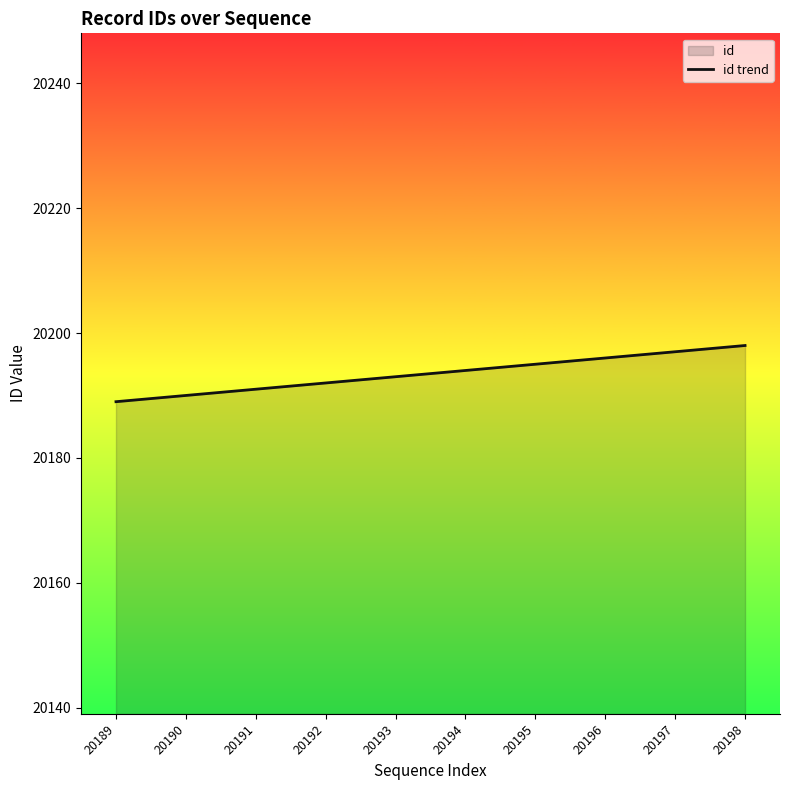

What is the sum of all values?

201935